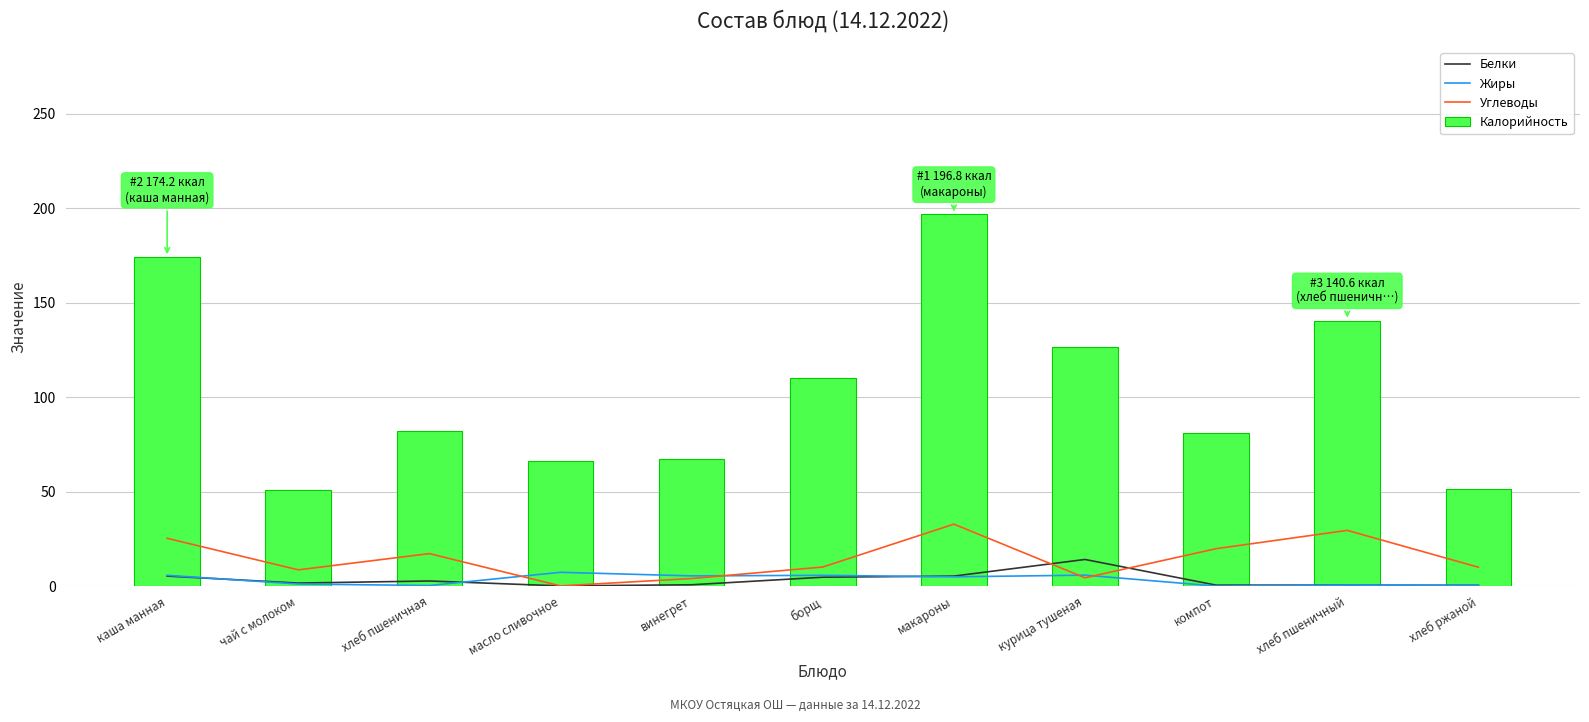

Does the chart contain any negative values?

No